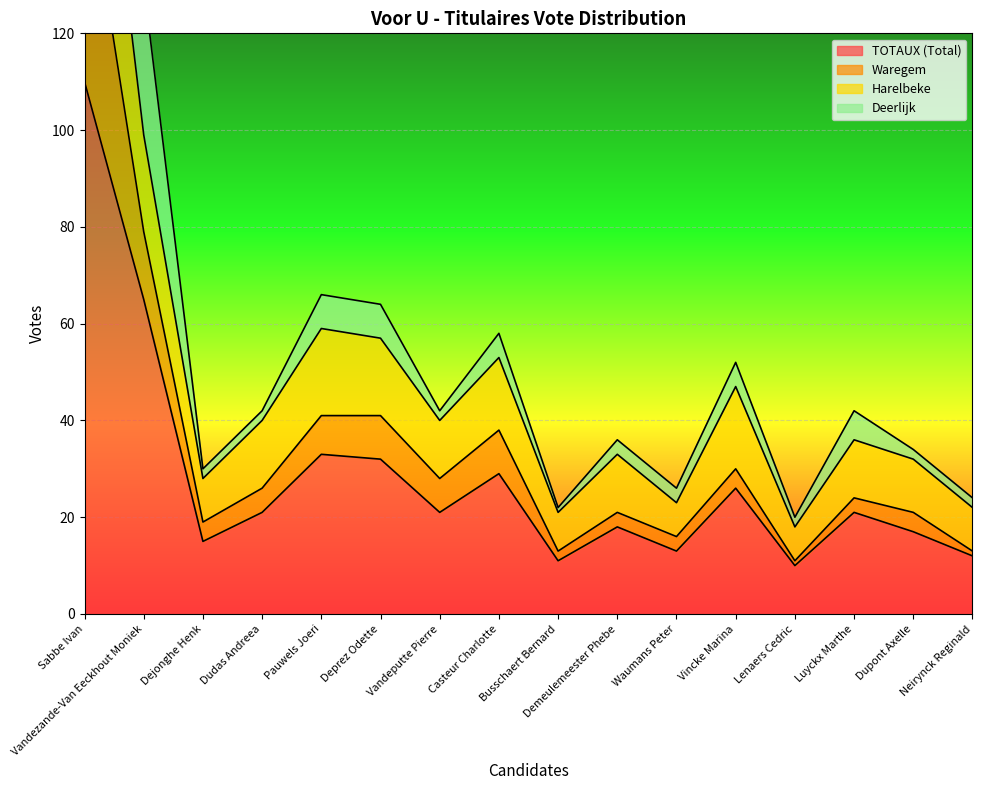

The value of TOTAUX (Total) at Lenaers Cedric is 6. True or false?

False